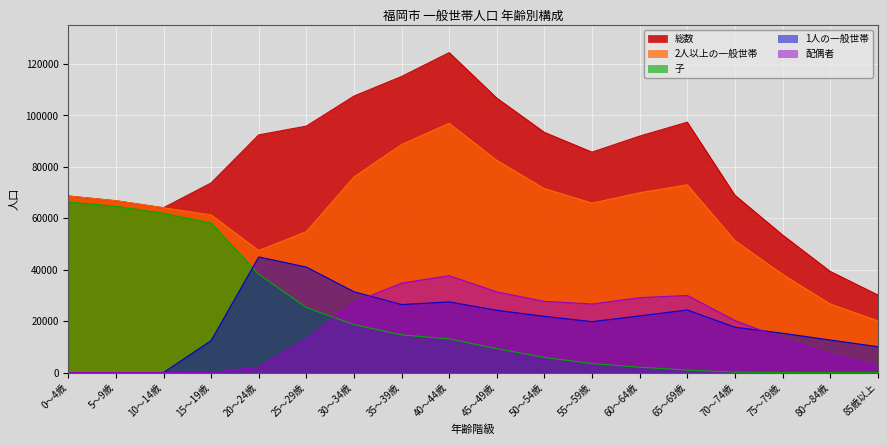

What is the value of the 1人の一般世帯 point at the 3rd from the left?

2